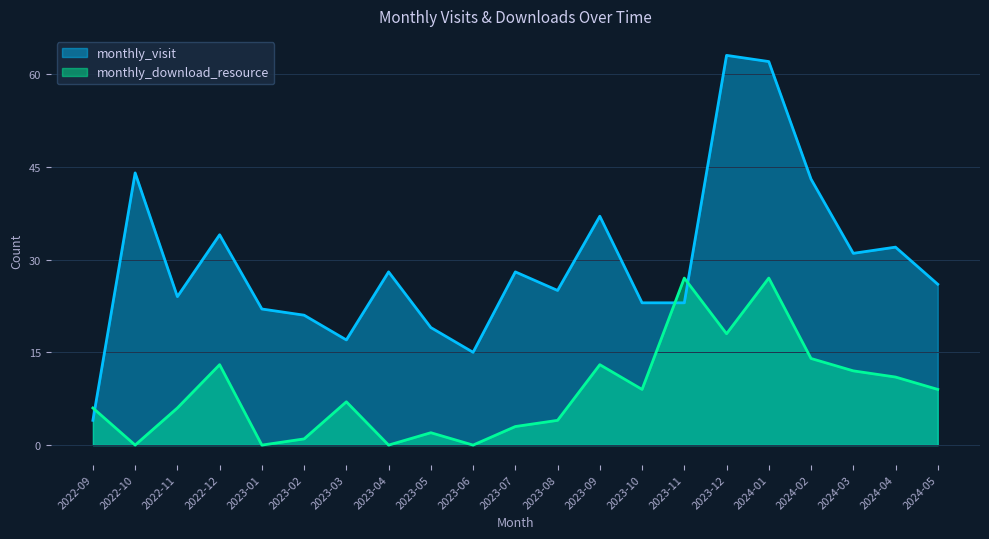

What is the difference between the maximum and minimum values in the monthly_download_resource series?

27